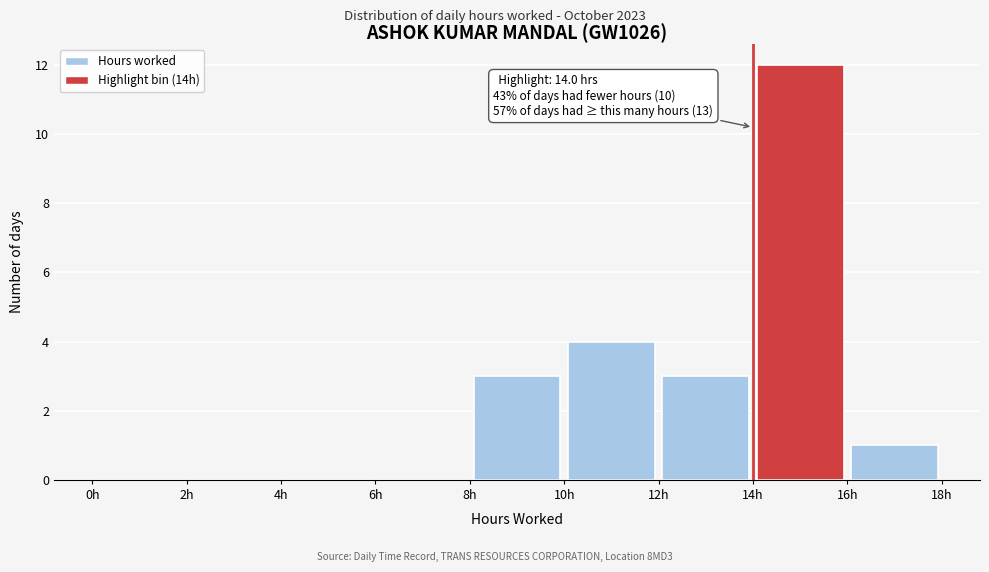

Which range on the x-axis has the tallest bar?

14 to 16